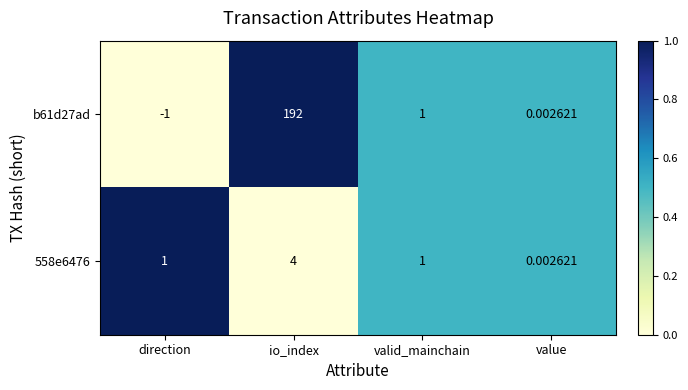

List the labels in order of b61d27ad value, smallest first.

direction, value, valid_mainchain, io_index